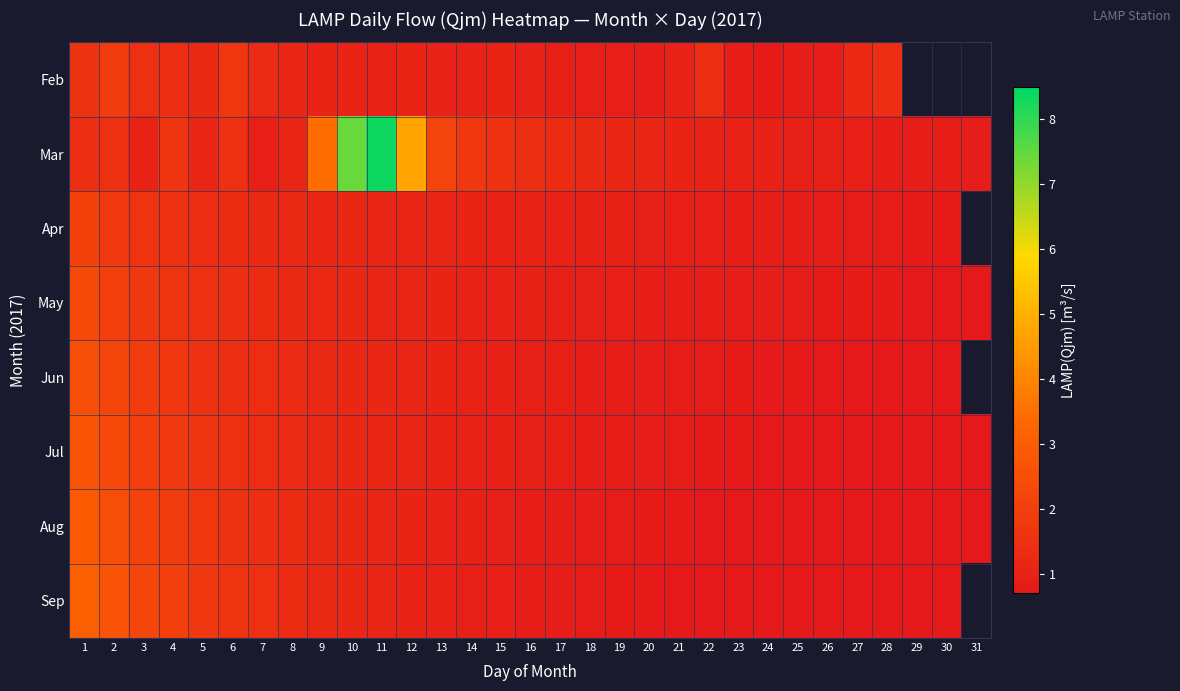

How many distinct data groups are displayed?

8